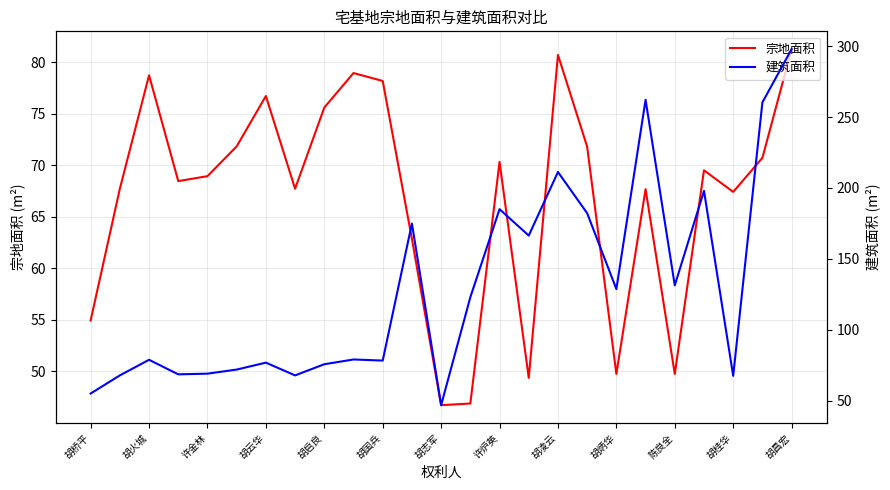

True or false: 宗地面积 has a value of 102.5 at 胡云华.

False